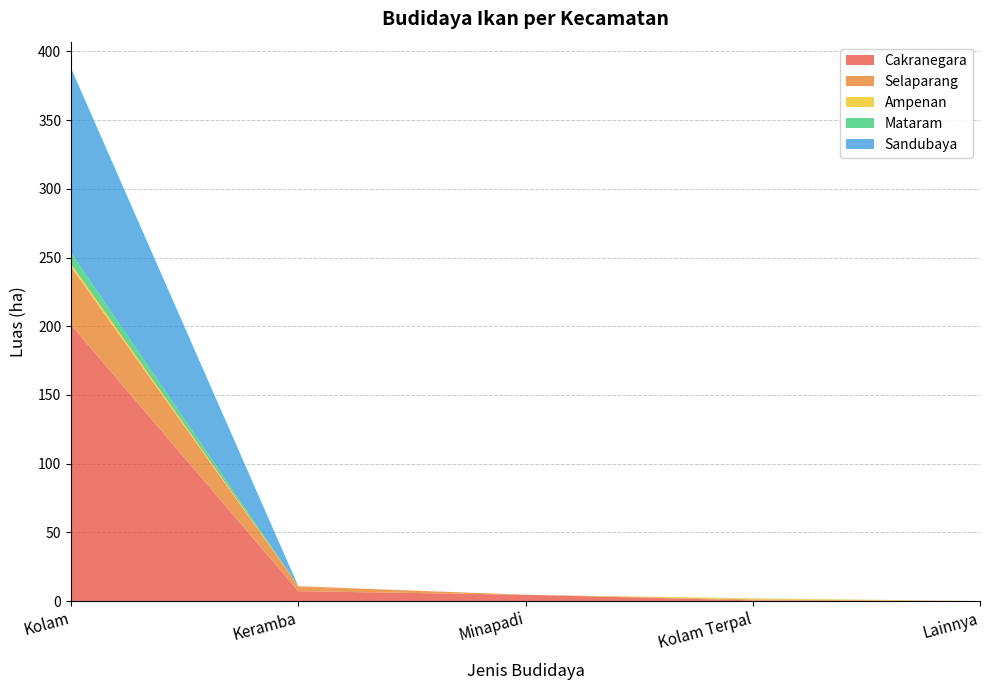

Reading left to right, extract all data points from this chart.

Cakranegara: 200.9	7.2	4.6	0.5	0.0
Selaparang: 42.3	3.6	0.0	0.7	0.0
Ampenan: 2.0	0.0	0.0	0.7	0.0
Mataram: 8.2	0.0	0.0	0.1	0.0
Sandubaya: 134.3	0.0	0.0	0.0	0.0